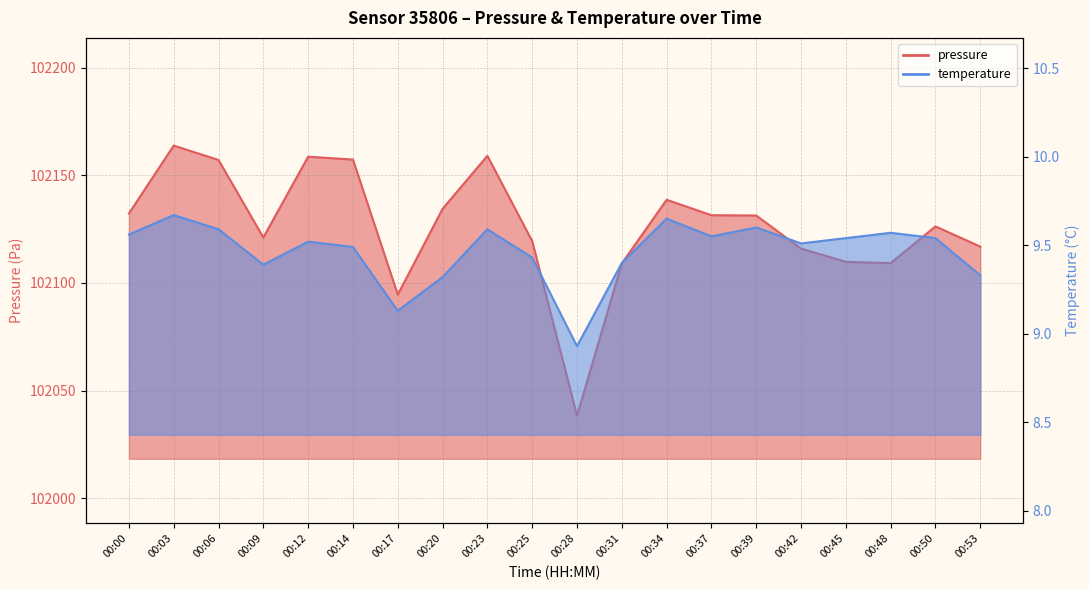

Reading right to left, transcribe all the data shown in this chart.

pressure: 102116.8	102126.2	102109.2	102109.8	102115.9	102131.3	102131.4	102138.6	102109.0	102038.3	102119.4	102159.0	102134.4	102094.6	102157.2	102158.6	102121.1	102157.1	102163.8	102132.2
temperature: 9.3	9.5	9.6	9.5	9.5	9.6	9.6	9.7	9.4	8.9	9.4	9.6	9.3	9.1	9.5	9.5	9.4	9.6	9.7	9.6